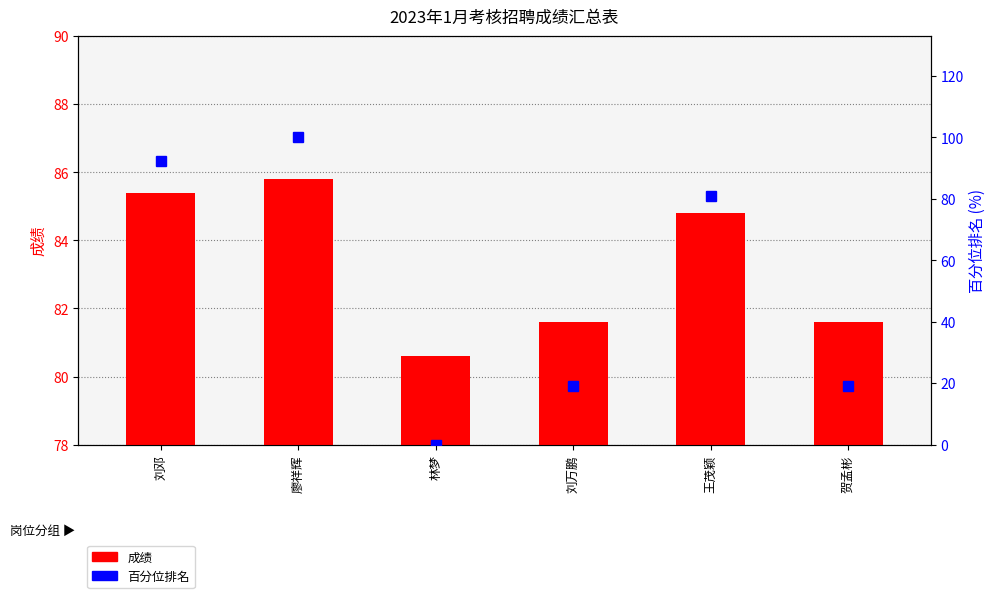

The 百分位排名 series shows 161.8 at 廖祥辉. True or false?

False